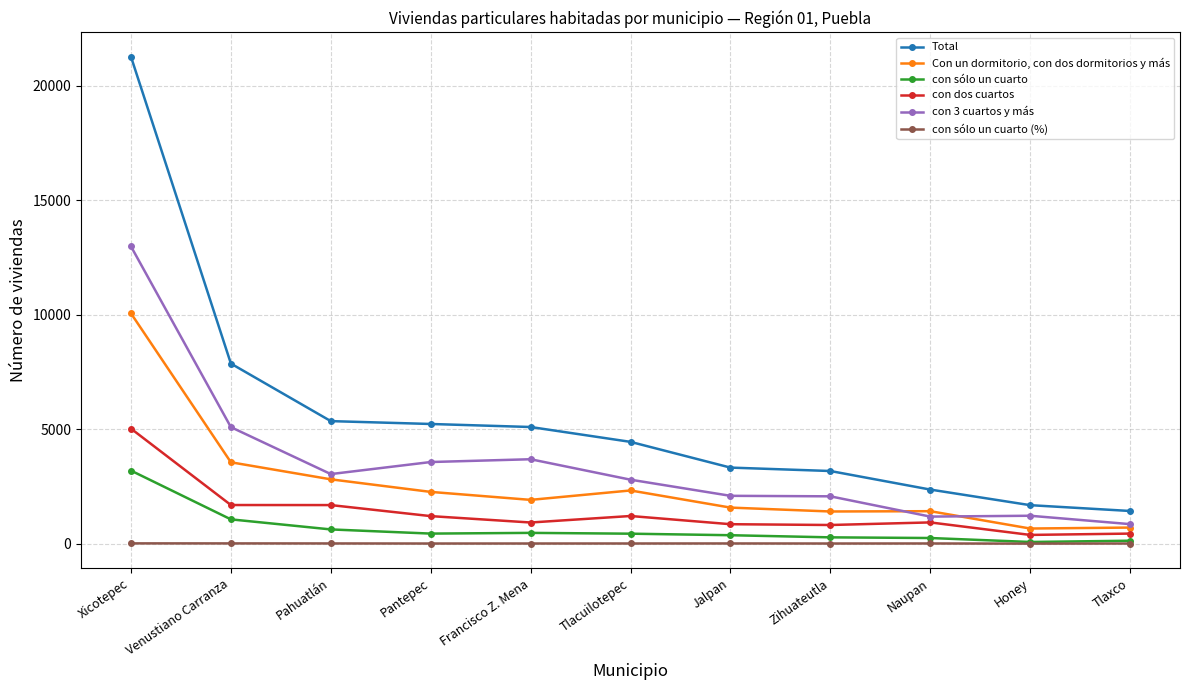

At Francisco Z. Mena, list the series in order from largest to smallest.

Total, con 3 cuartos y más, Con un dormitorio, con dos dormitorios y más, con dos cuartos, con sólo un cuarto, con sólo un cuarto (%)